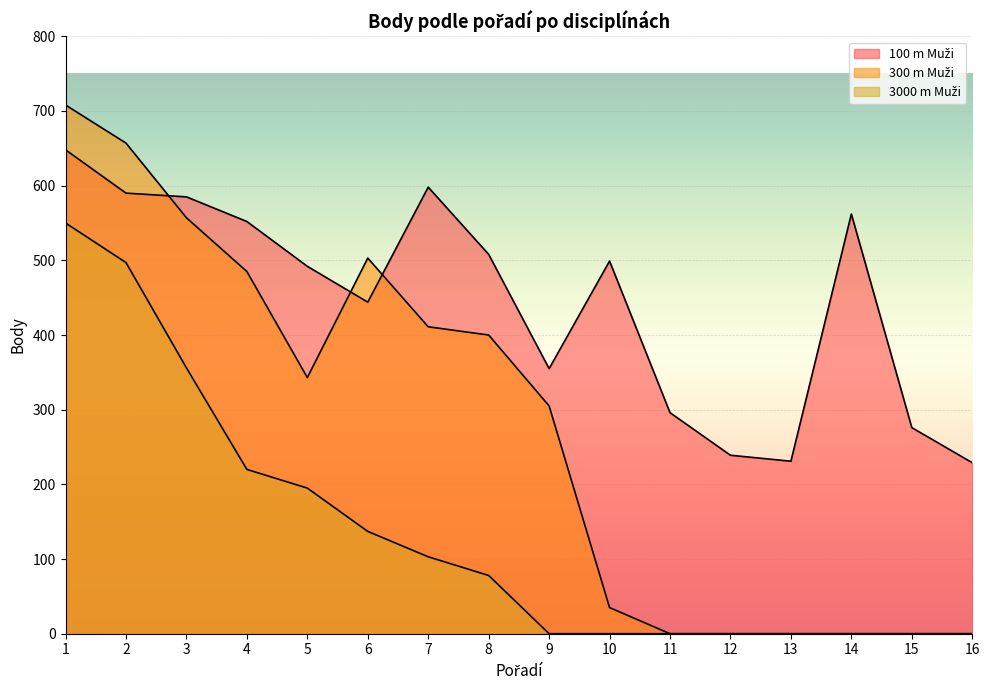

True or false: 300 m Muži has more than 2 points higher than both neighbors.

False